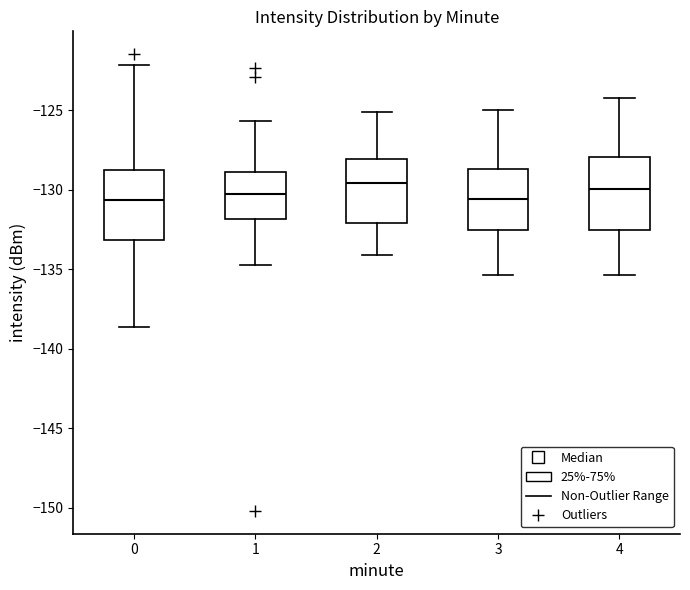

Reading left to right, transcribe this box plot: for each box, give where its median line is, the range the box spans, and where its two whiskers end, as read against the y-axis. The values are not printed on the chart, so give them approximately, as read against the axis.

0: median -130.5, box -133.0 to -129.0, whiskers -138.5 to -122.0
1: median -130.5, box -132.0 to -129.0, whiskers -134.5 to -125.5
2: median -129.5, box -132.0 to -128.0, whiskers -134.0 to -125.0
3: median -130.5, box -132.5 to -128.5, whiskers -135.5 to -125.0
4: median -130.0, box -132.5 to -128.0, whiskers -135.5 to -124.0